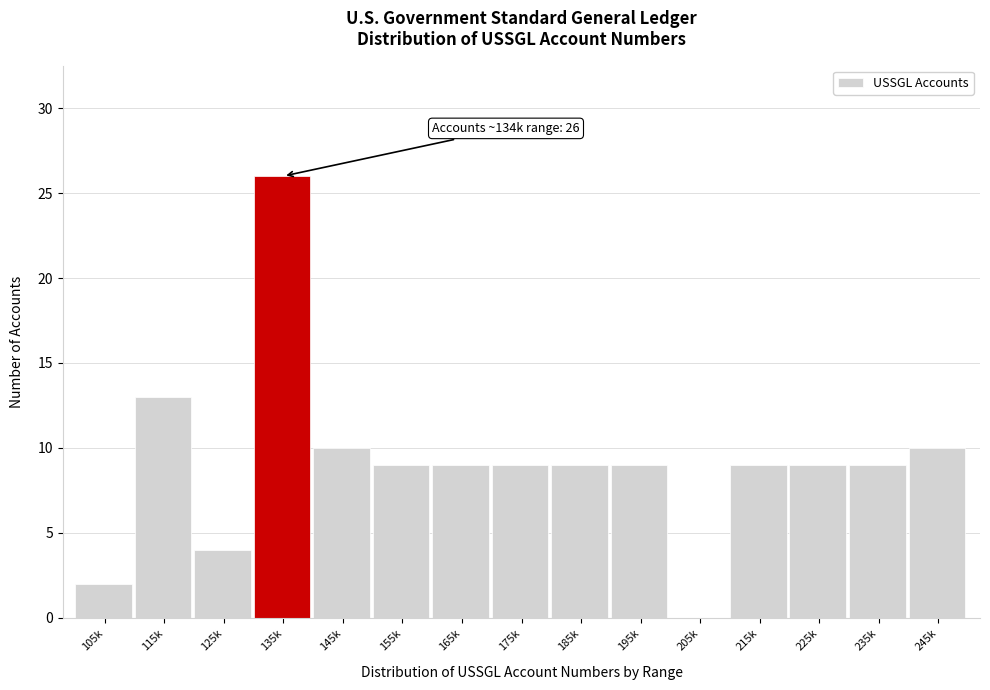

Reading left to right, transcribe all the data shown in this chart.

105k=2	115k=13	125k=4	135k=26	145k=10	155k=9	165k=9	175k=9	185k=9	195k=9	205k=0	215k=9	225k=9	235k=9	245k=10